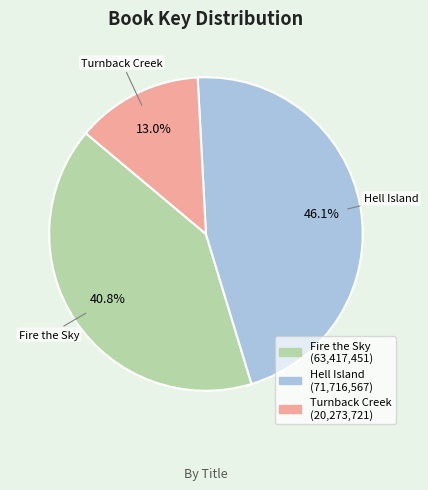

True or false: Fire the Sky accounts for 41% of the total.

True